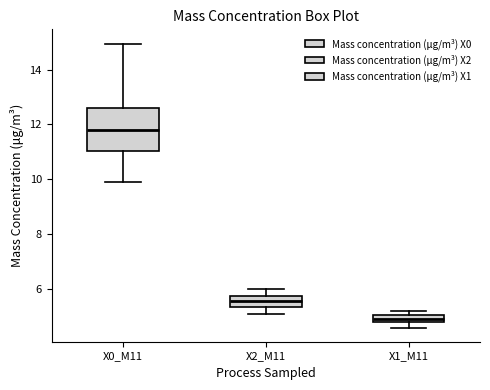

Which box has the highest median line?

X0_M11